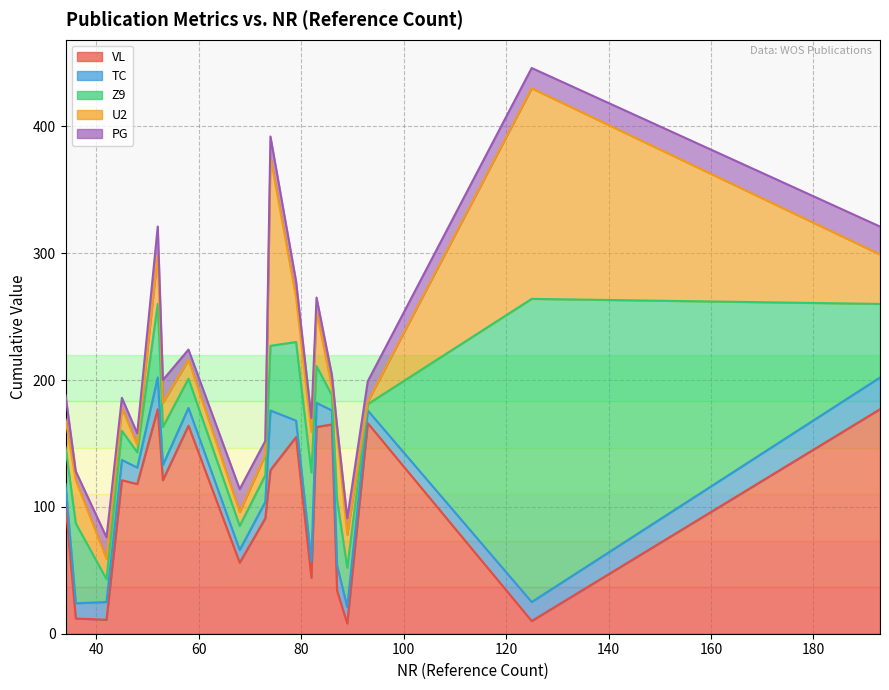

What is the highest value of the VL series?

177